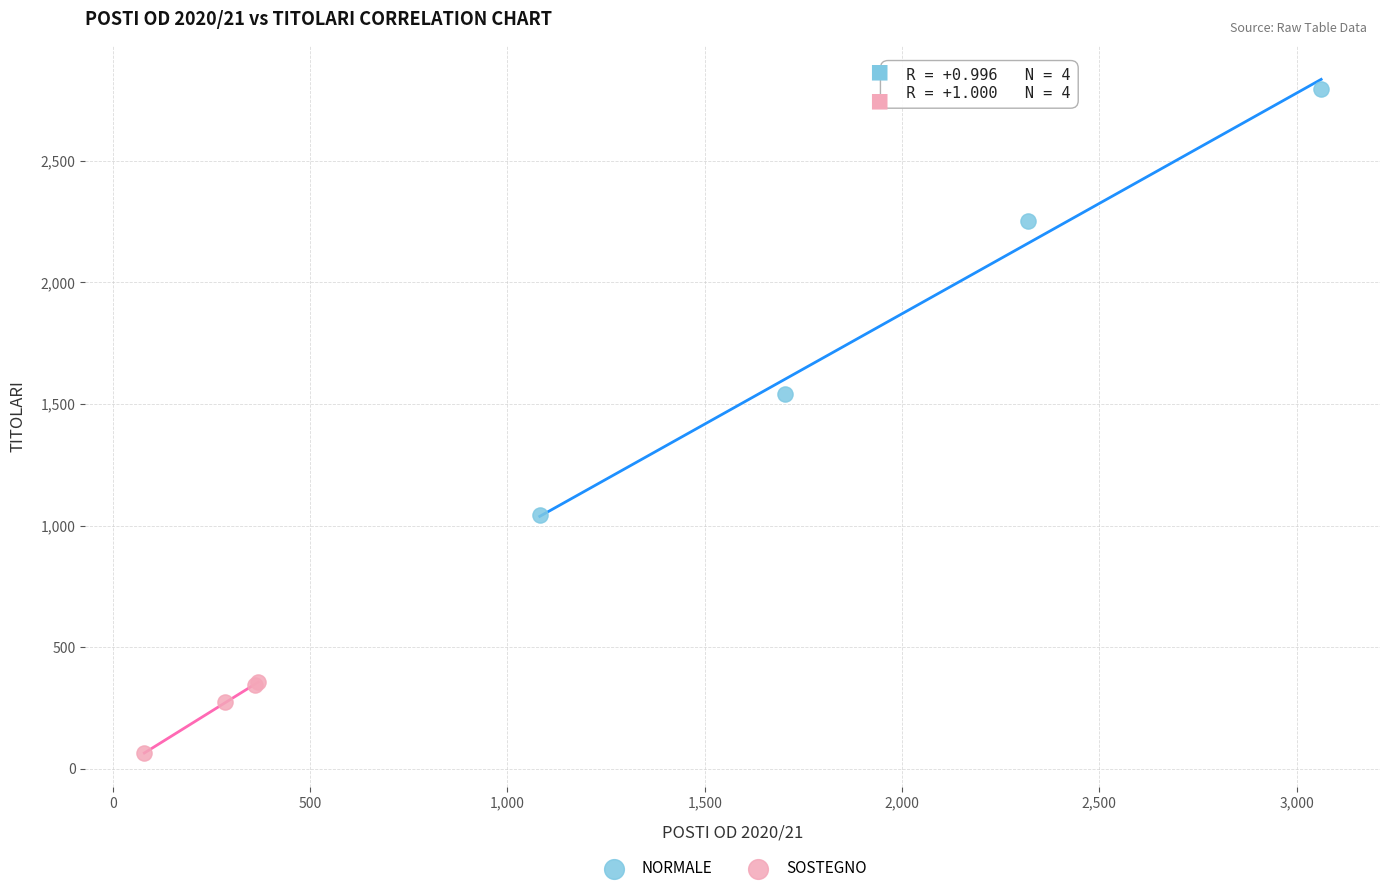

What are all the series names shown in the legend?

NORMALE, SOSTEGNO